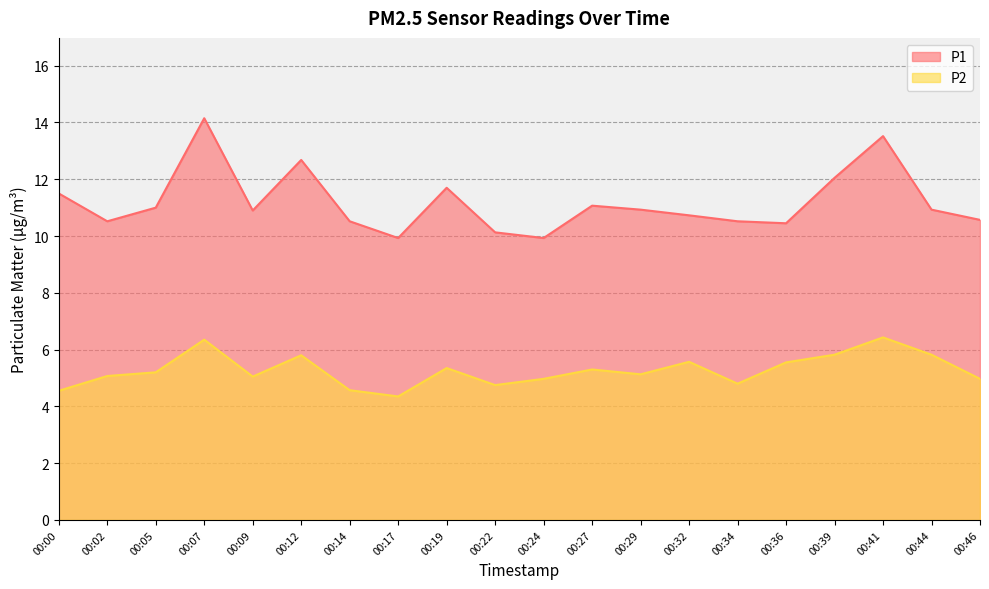

How many interior local valleys does the P2 series have?

5